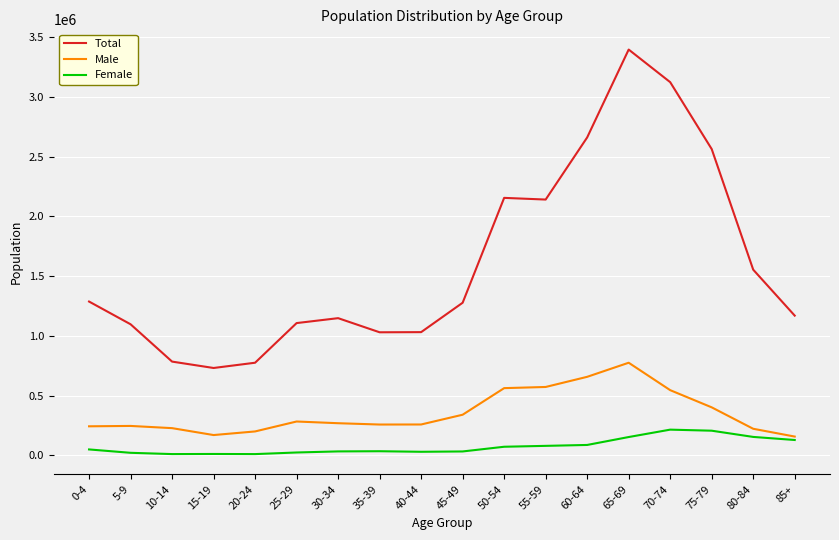

Rank the series by their average value, from highest to lowest.

Total, Male, Female